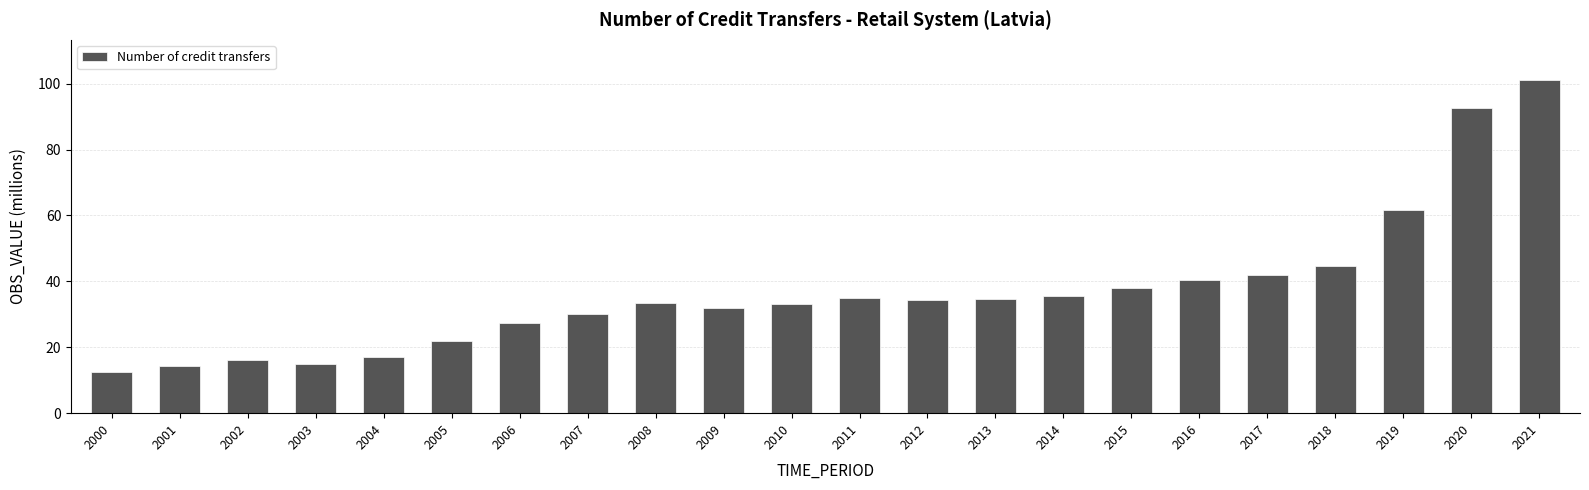

True or false: the data shows 52.7 at 2014.

False